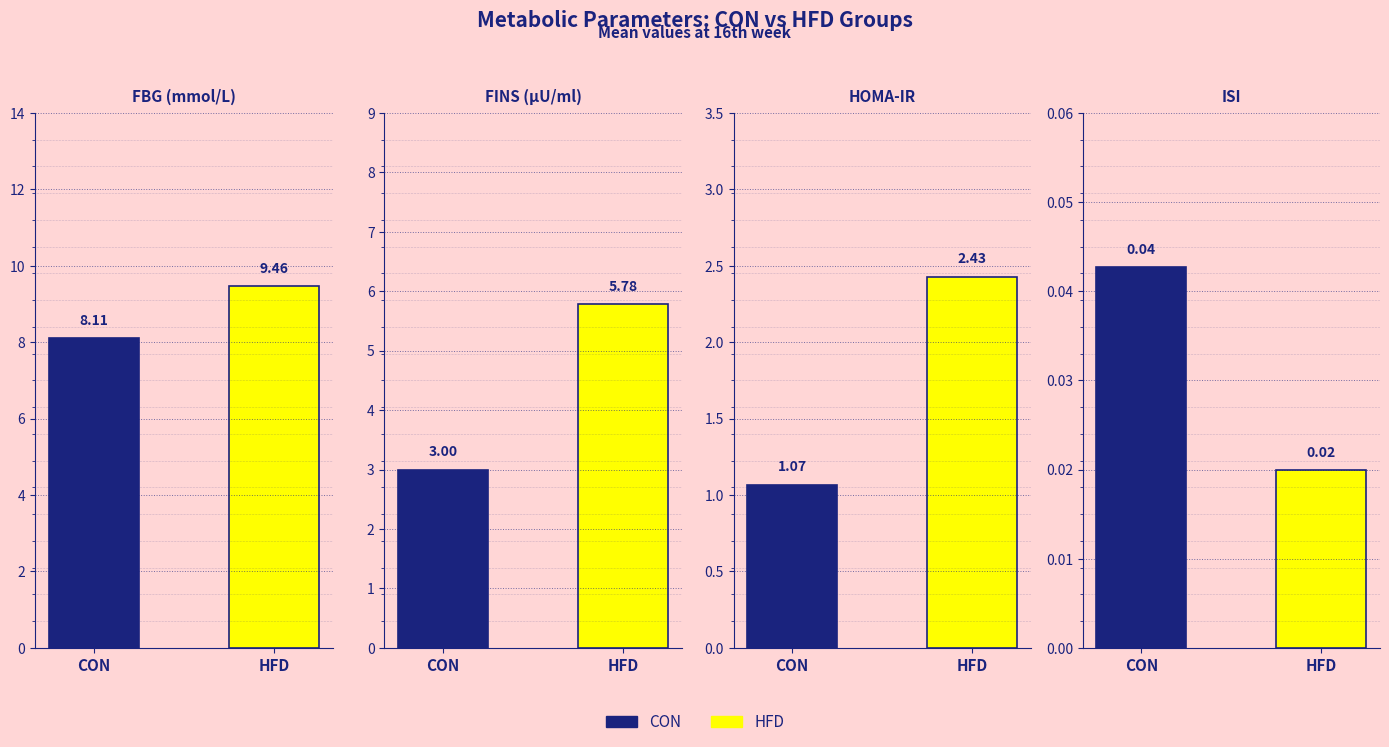

What is the total value across all series at CON?

12.2